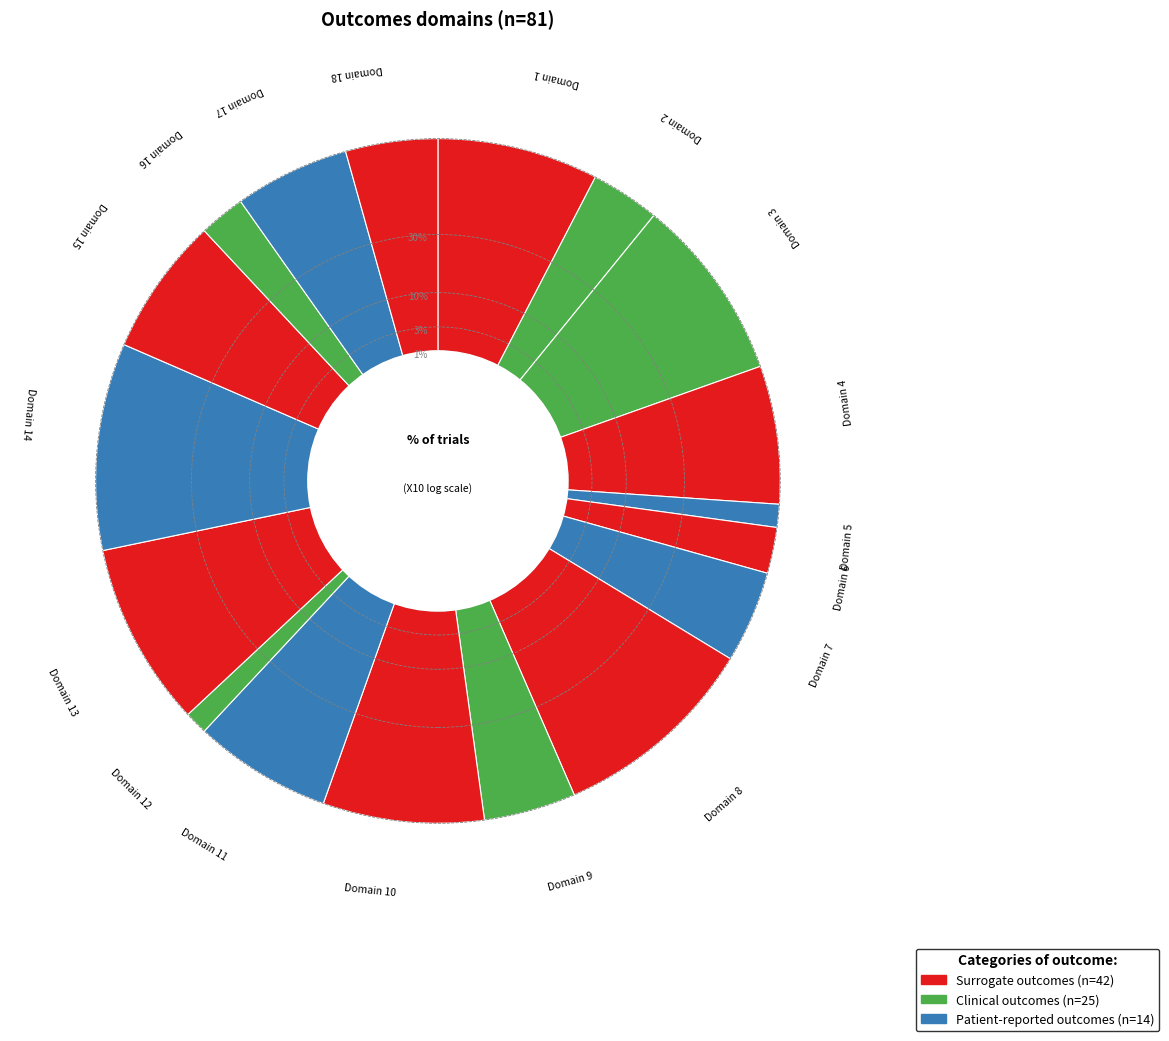

How many segments does this pie chart have?

18